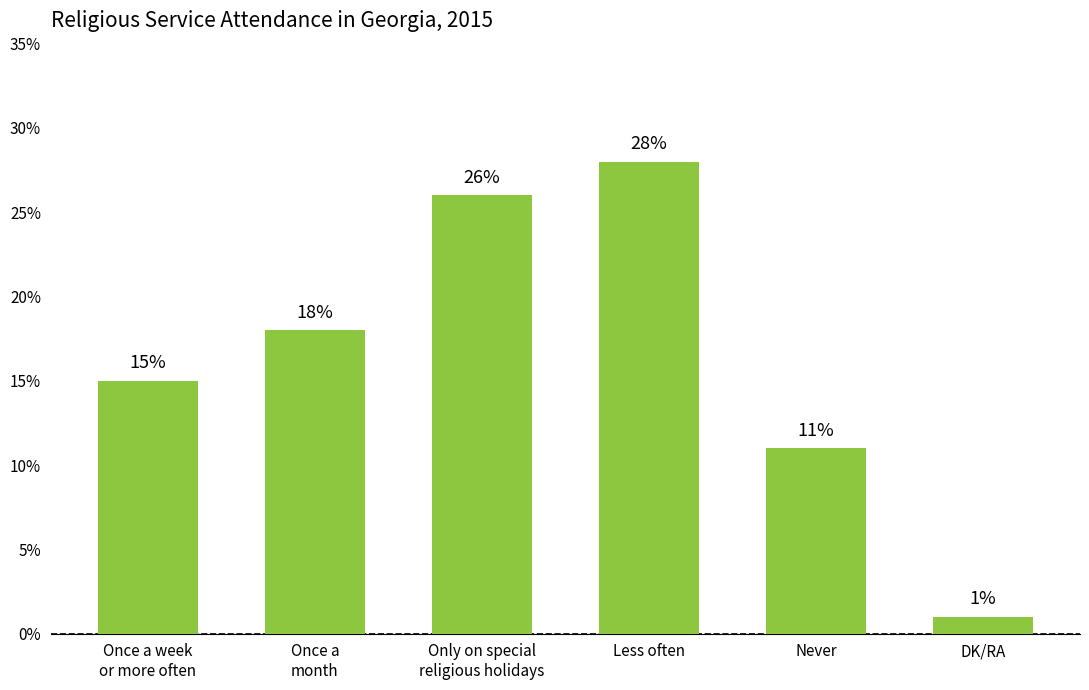

What is the smallest value displayed?

1